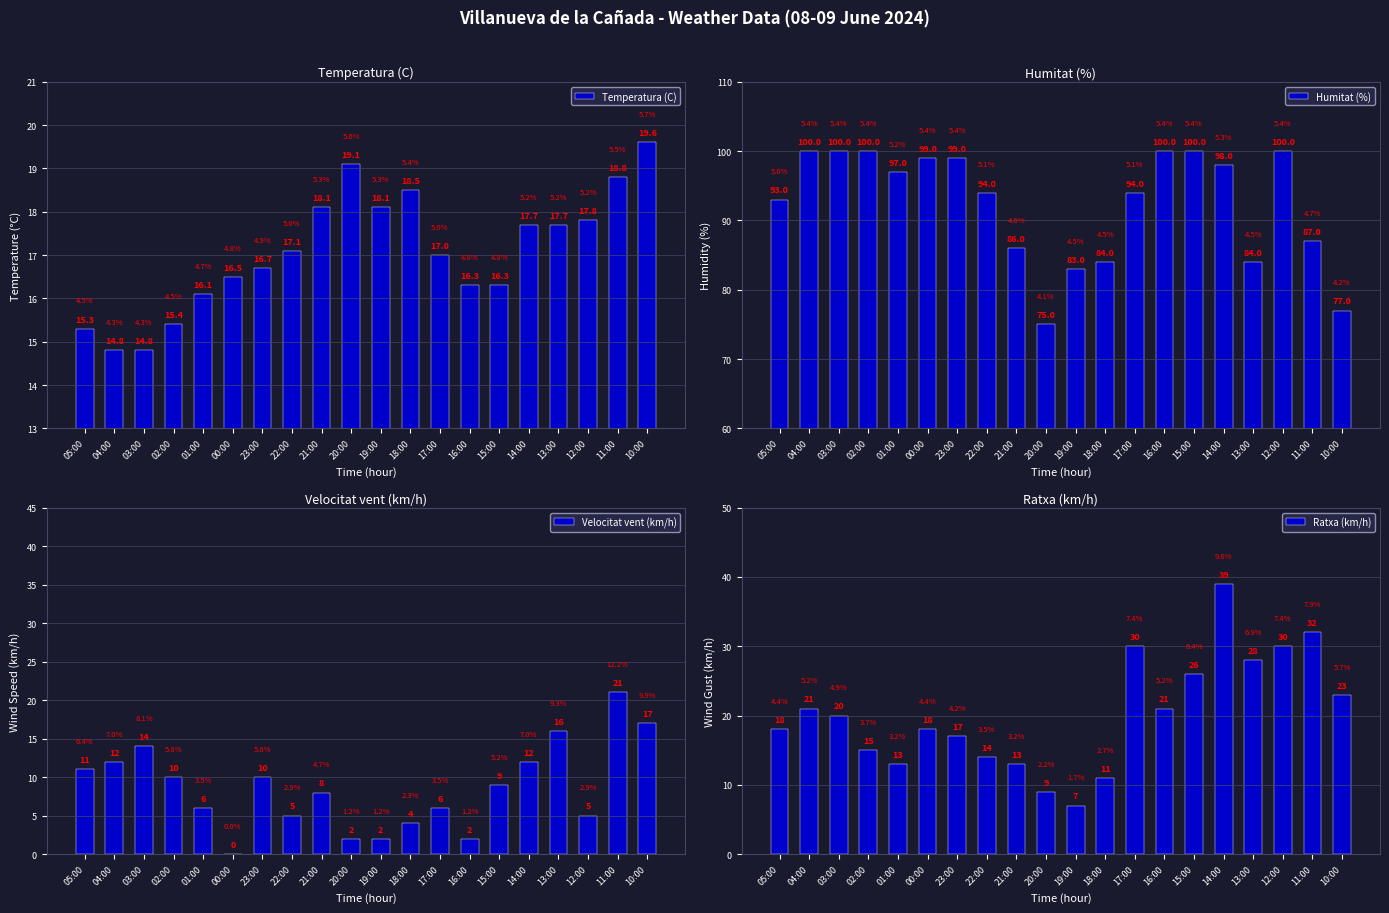

The Velocitat vent (km/h) series shows 12.0 at 04:00. True or false?

True